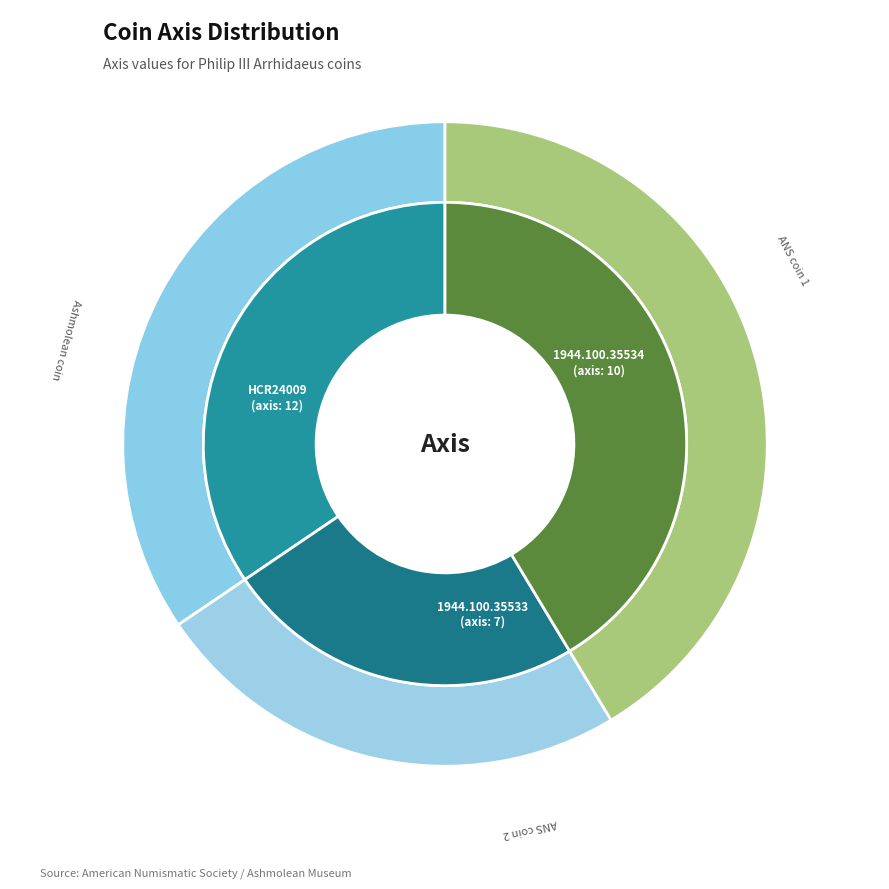

The HCR24009 slice represents 34% of the pie. True or false?

False